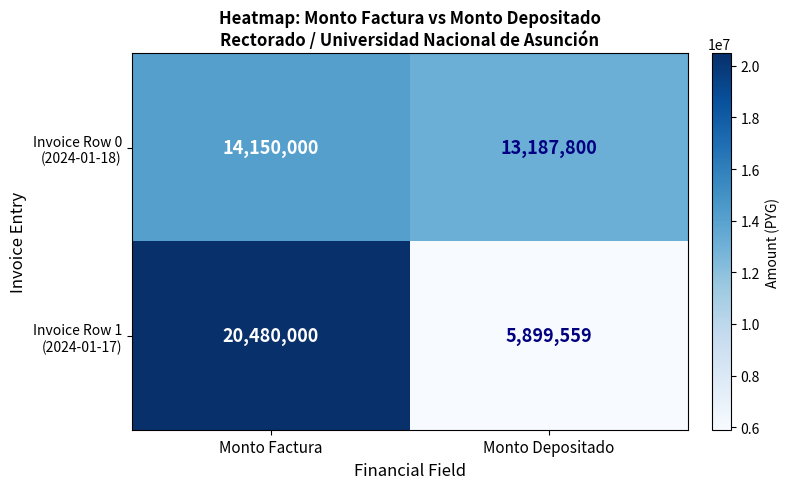

Which category has the highest value across all series?

Monto Factura